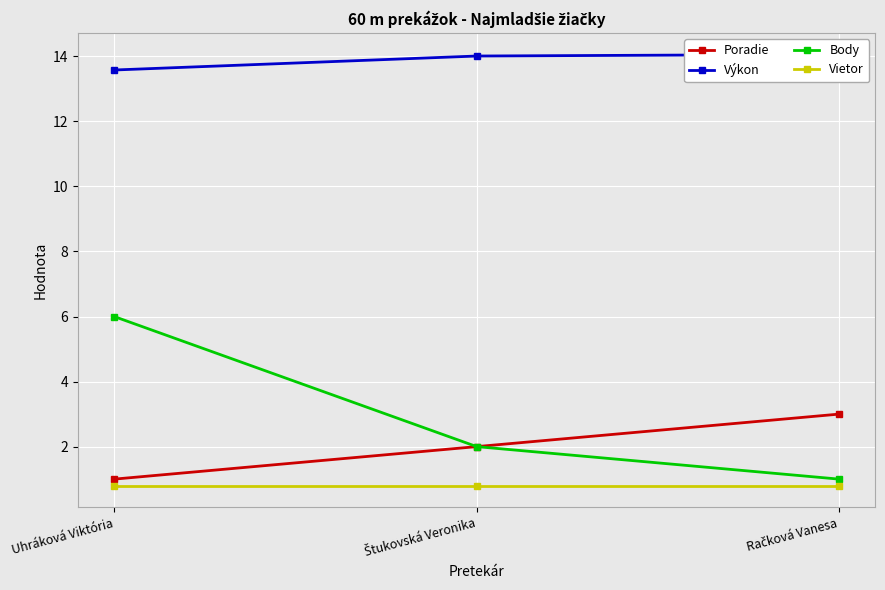

At which label does Poradie reach its peak?

Račková Vanesa